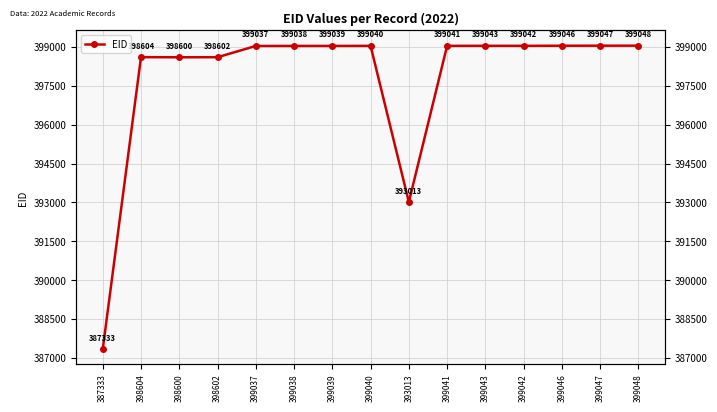

How many data points does each series have?

15